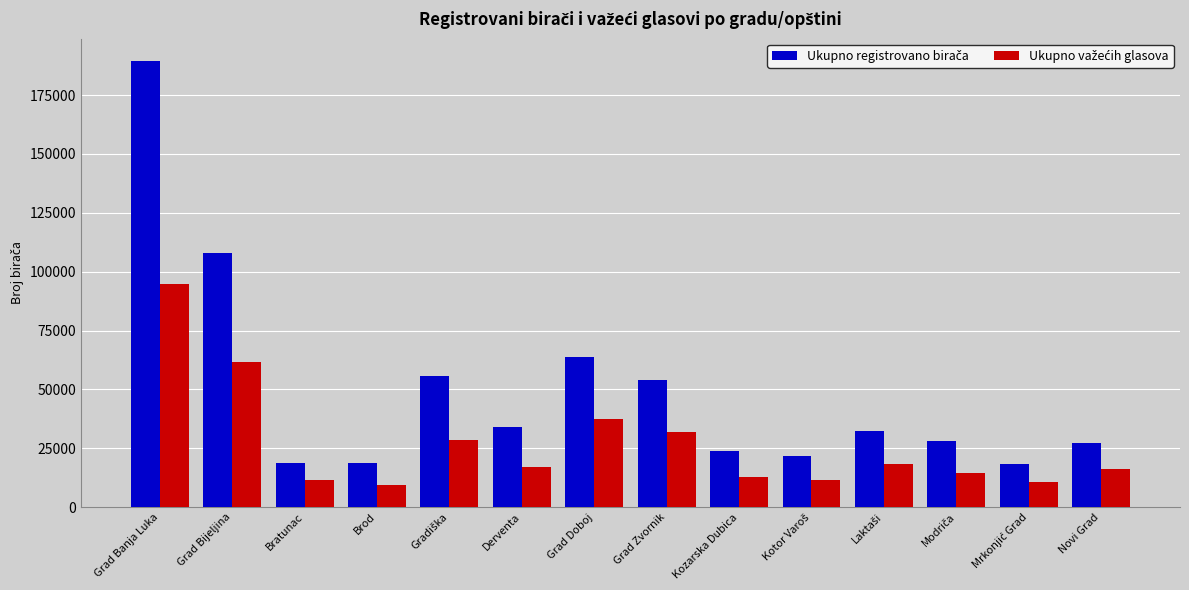

What is the label of the 6th bar from the right?

Kozarska Dubica